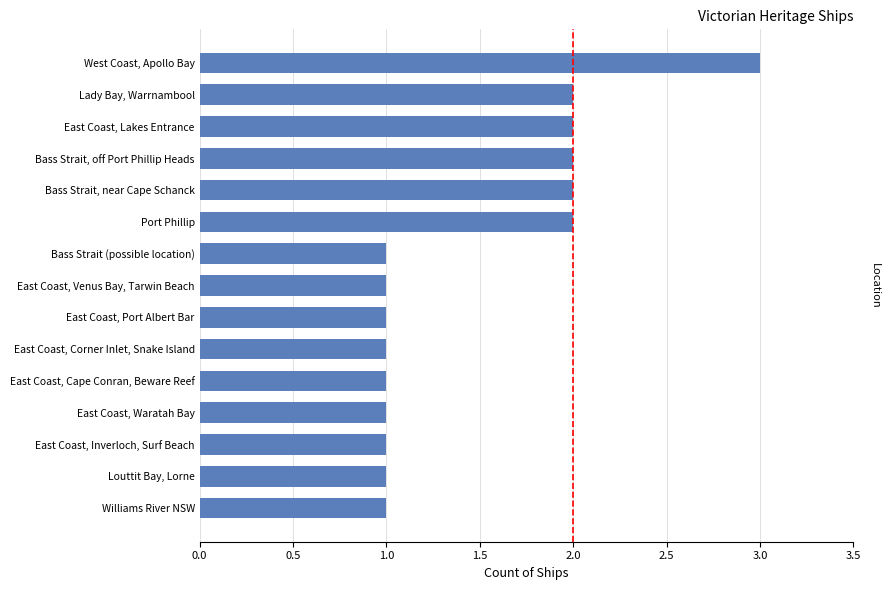

Does the chart contain any negative values?

No